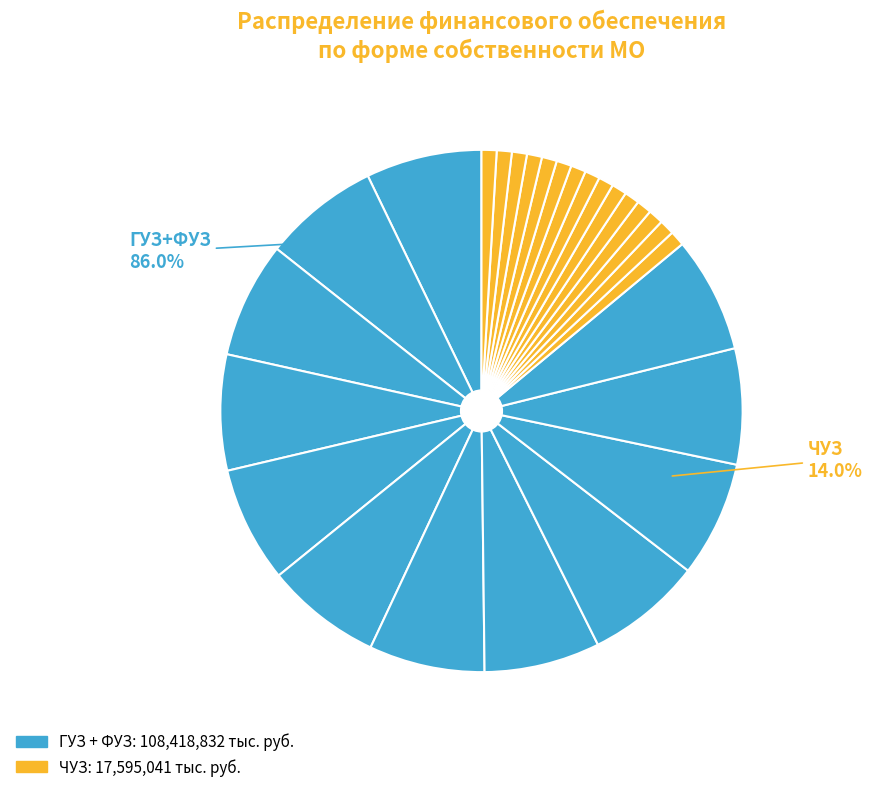

How many segments does this pie chart have?

3